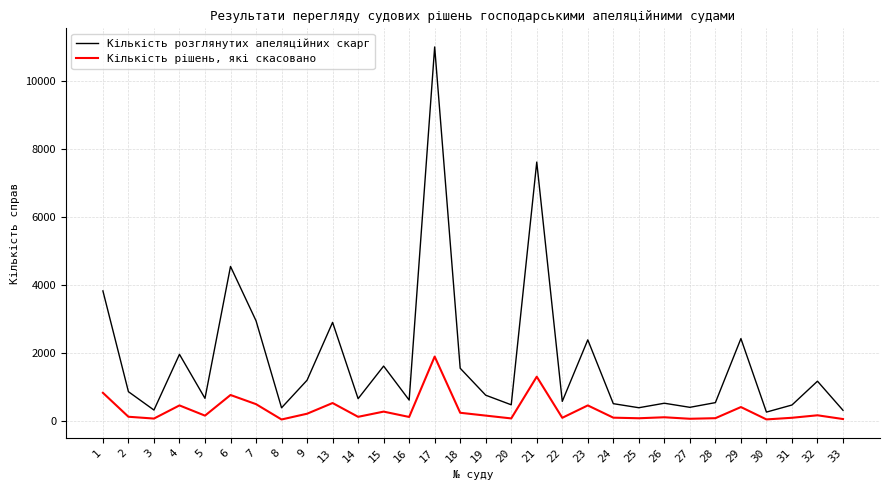

Which series changed the most between 3 and 18?

Кількість розглянутих апеляційних скарг